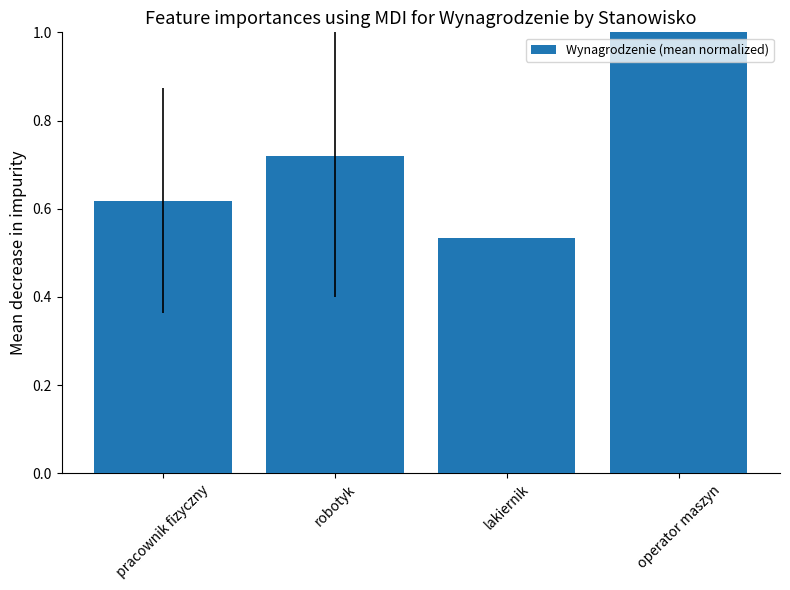

What is the label of the 4th bar from the left?

operator maszyn